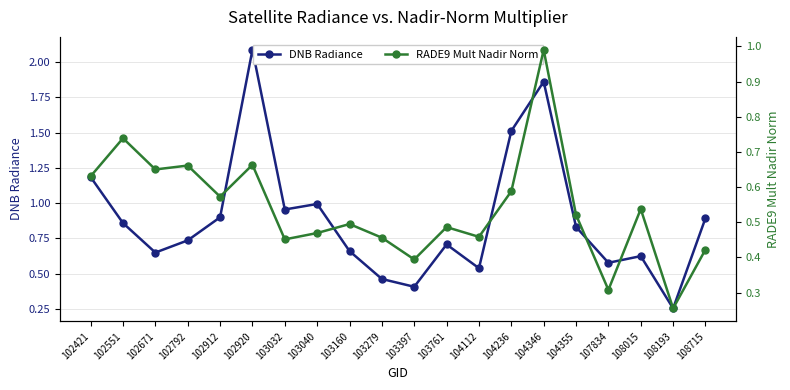

What is the total value across all series at 104355?

1.4